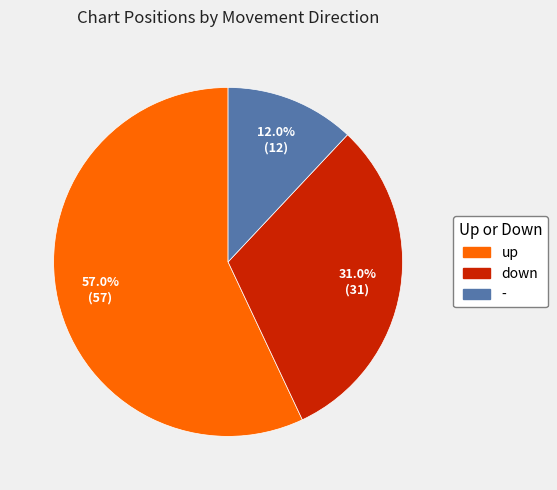

Does any single category account for the majority?

Yes